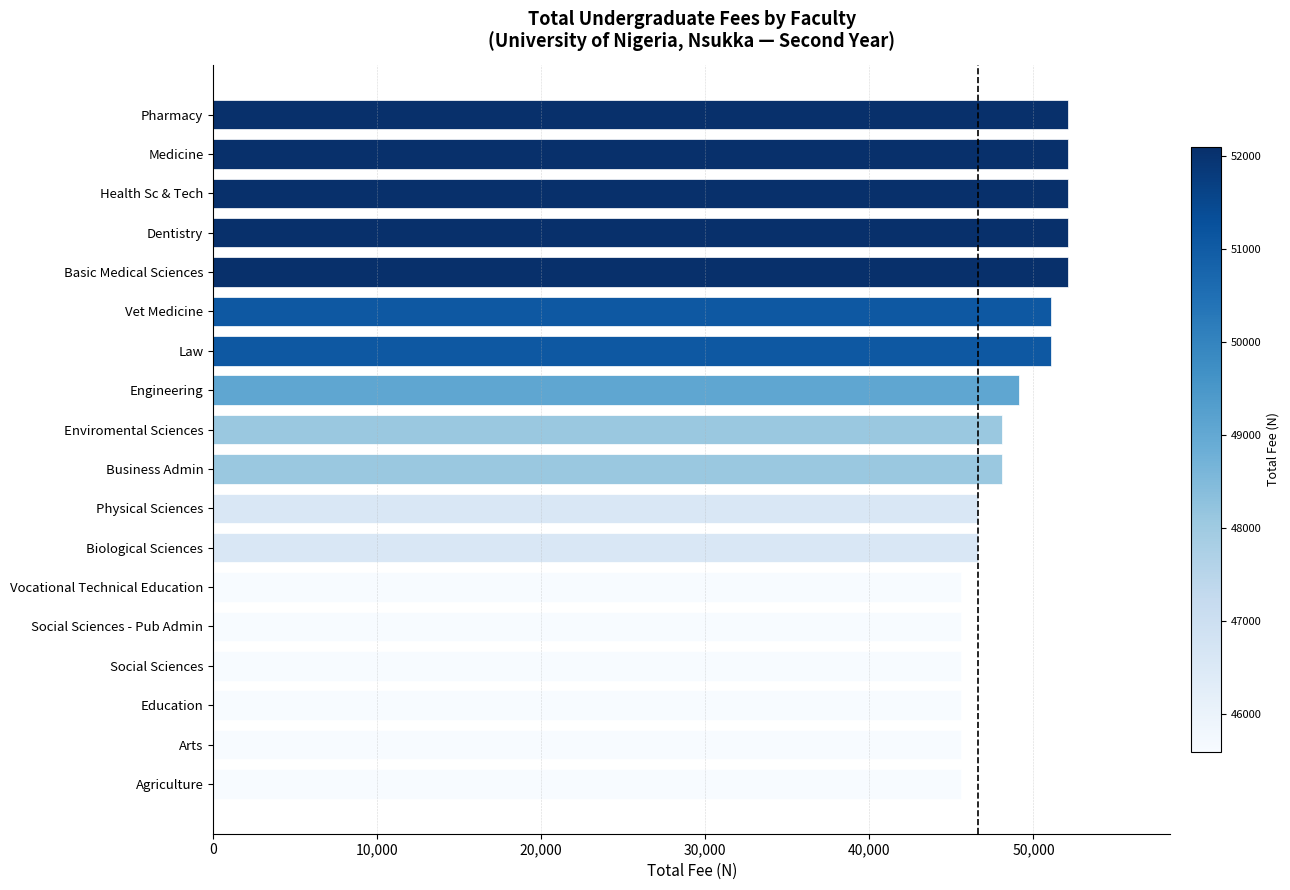

What is the value of the 18th bar from the top?

45600